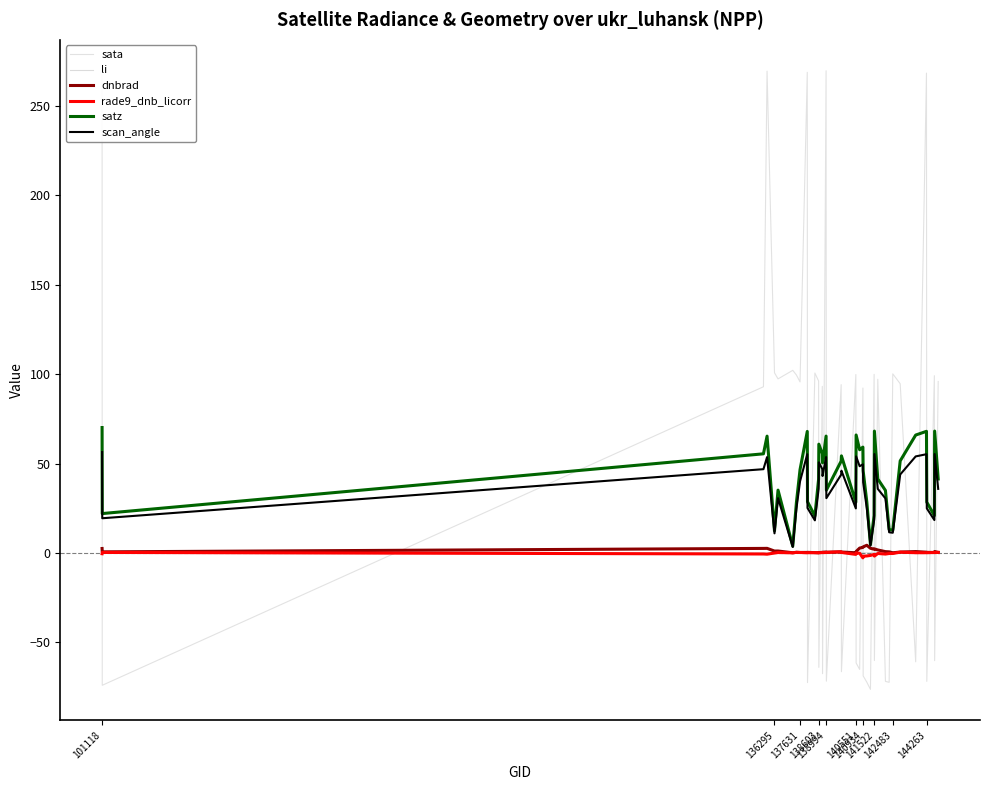

In rade9_dnb_licorr, how many points are higher than both neighbors (excluding endpoints)?

12